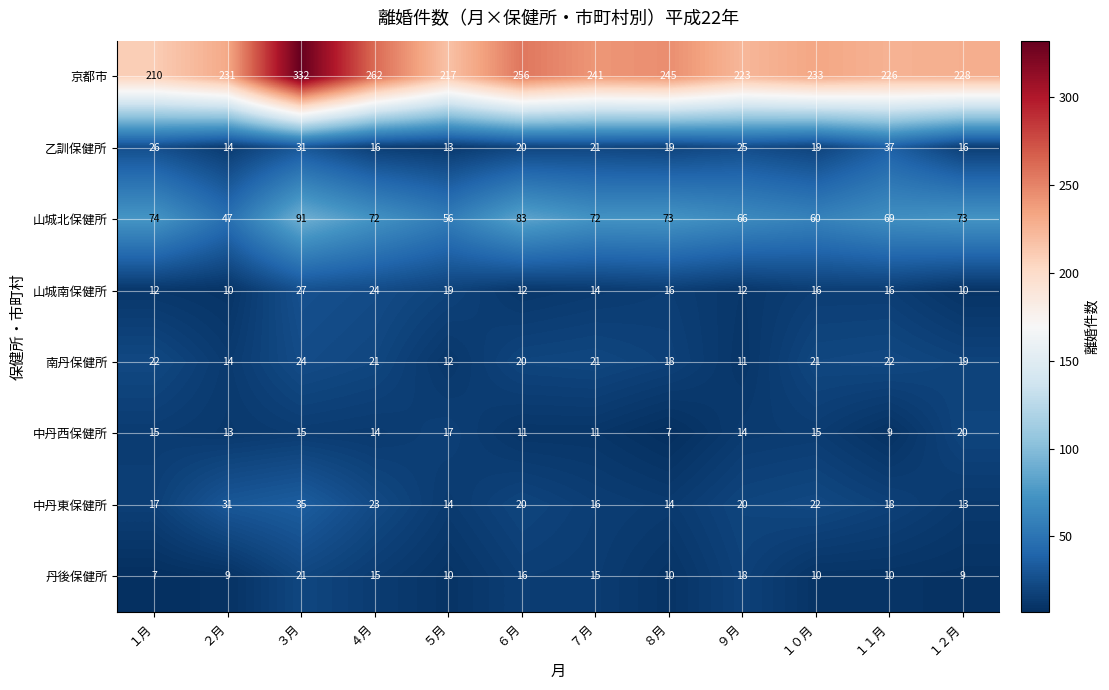

What is the difference between the second highest and minimum values in the 京都市 series?

52